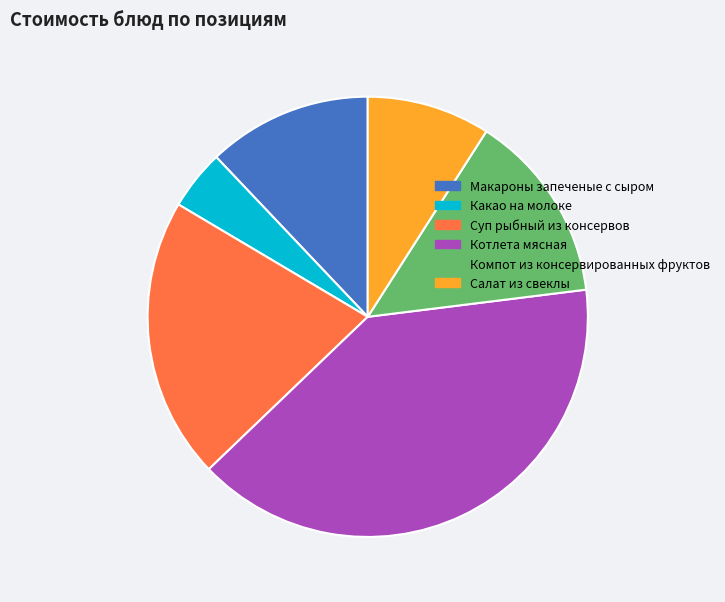

Which category has the smallest portion of the pie?

Какао на молоке